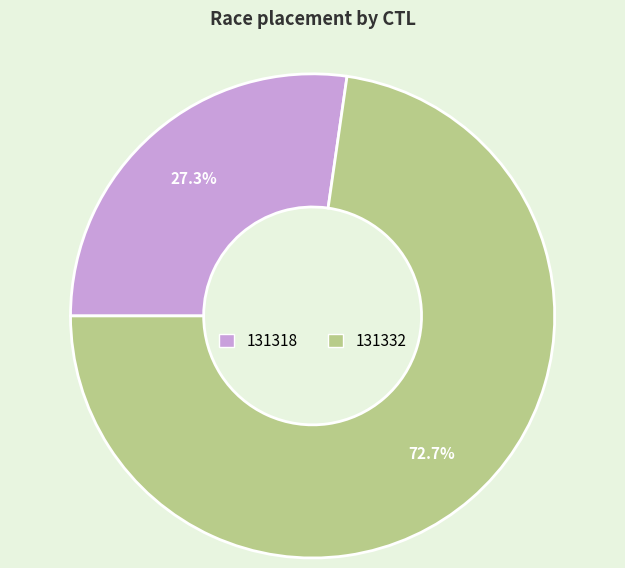

Which has a higher value, 131332 or 131318?

131332